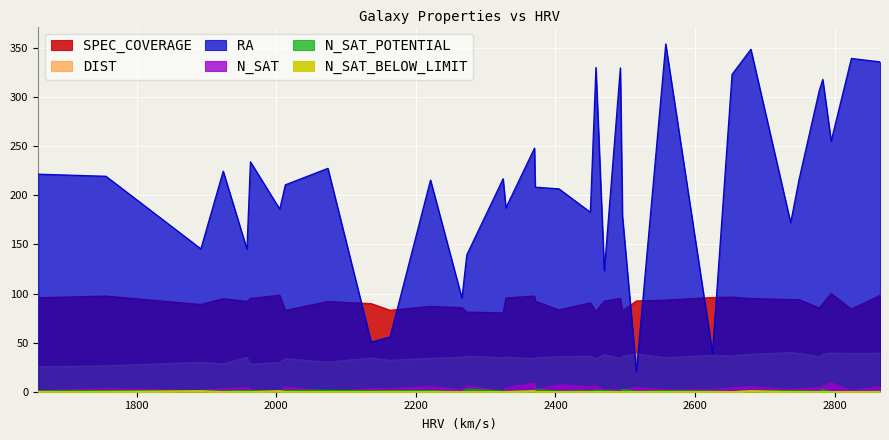

True or false: N_SAT and SPEC_COVERAGE cross at least once.

False